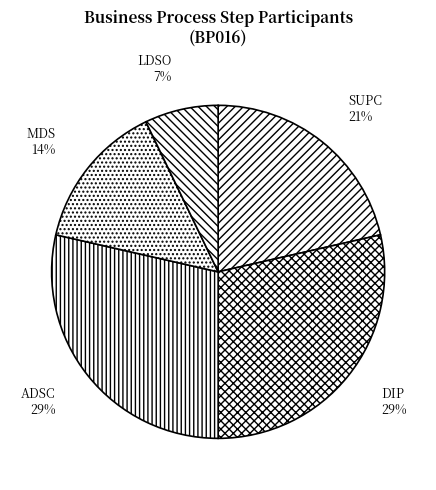

True or false: SUPC accounts for 30% of the total.

False